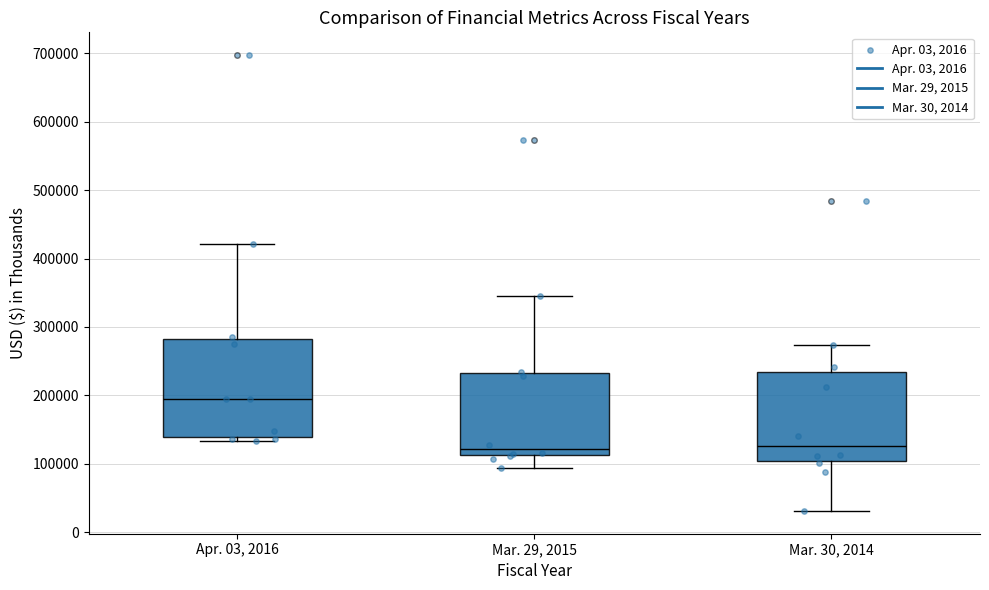

Reading left to right, transcribe this box plot: for each box, give where its median line is, the range the box spans, and where its two whiskers end, as read against the y-axis. The values are not printed on the chart, so give them approximately, as read against the axis.

Apr. 03, 2016: median 200000, box 140000 to 280000, whiskers 130000 to 420000
Mar. 29, 2015: median 120000, box 110000 to 230000, whiskers 90000 to 350000
Mar. 30, 2014: median 130000, box 100000 to 230000, whiskers 30000 to 270000